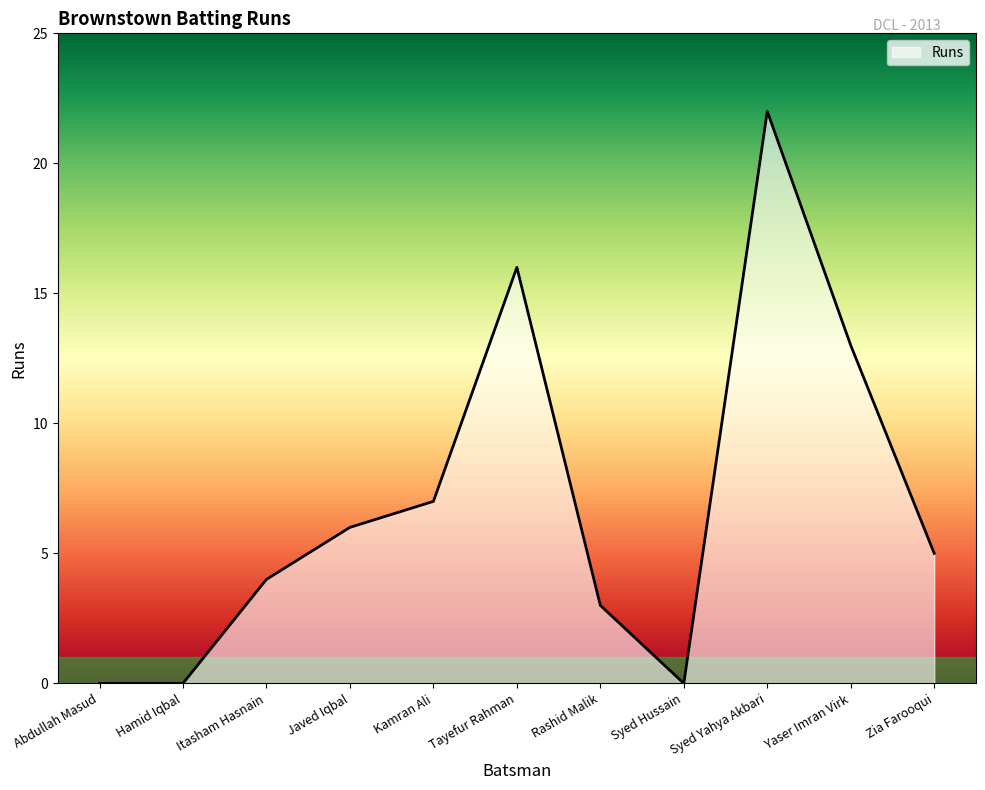

Count the number of categories in the chart.

11